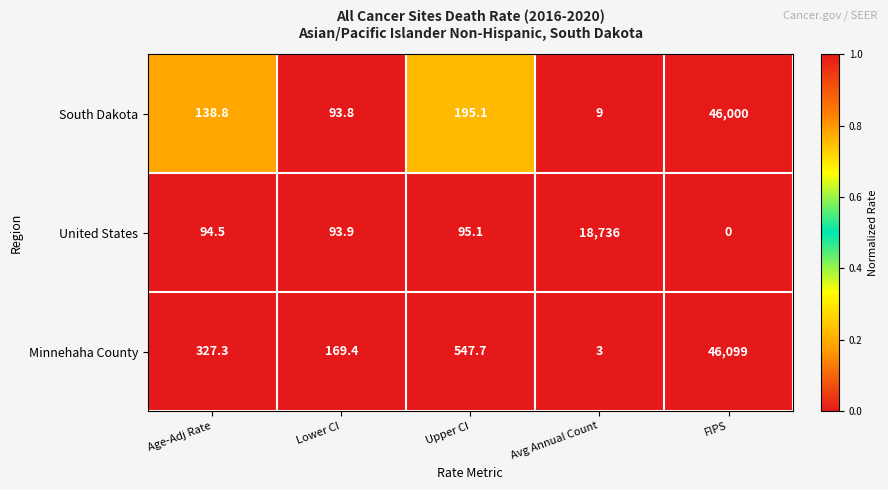

Is it true that United States equals 95.1 at Upper CI?

True